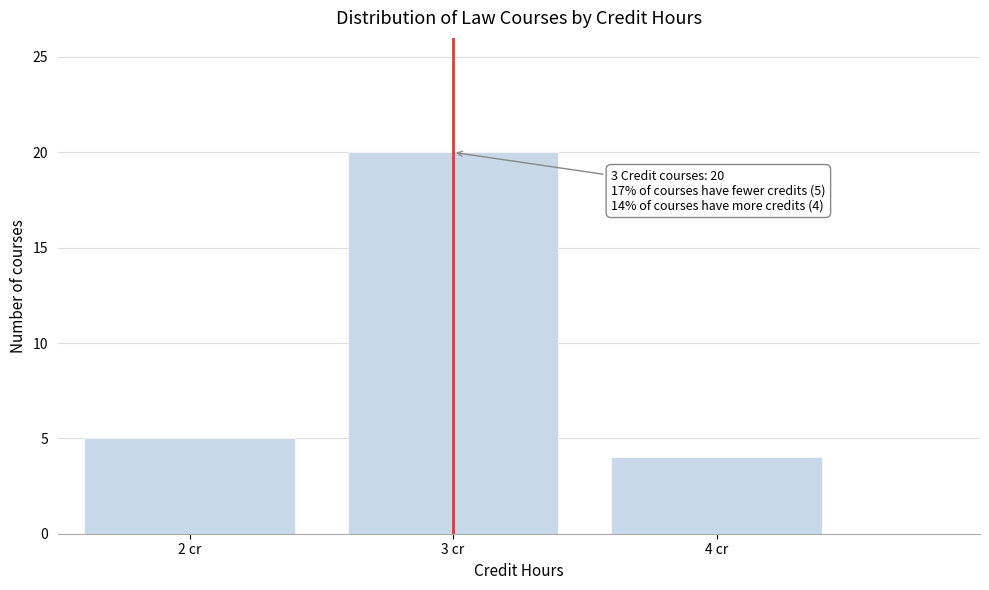

Reading left to right, extract all data points from this chart.

2 cr=5	3 cr=20	4 cr=4